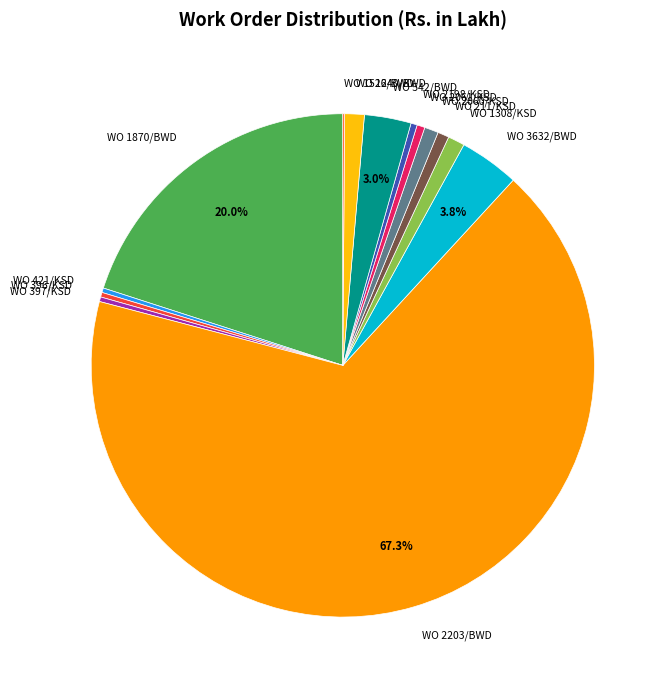

Approximately how many times larger is the value at WO 211/KSD compared to WO 2060/KSD?

0.8